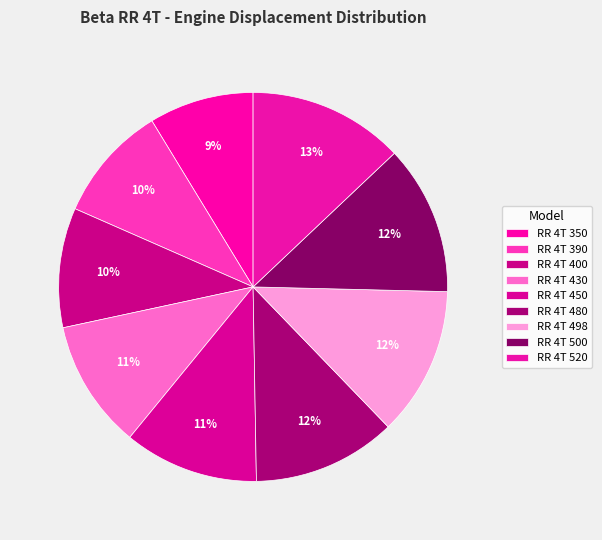

To the nearest percent, what portion does RR 4T 400 represent?

10%